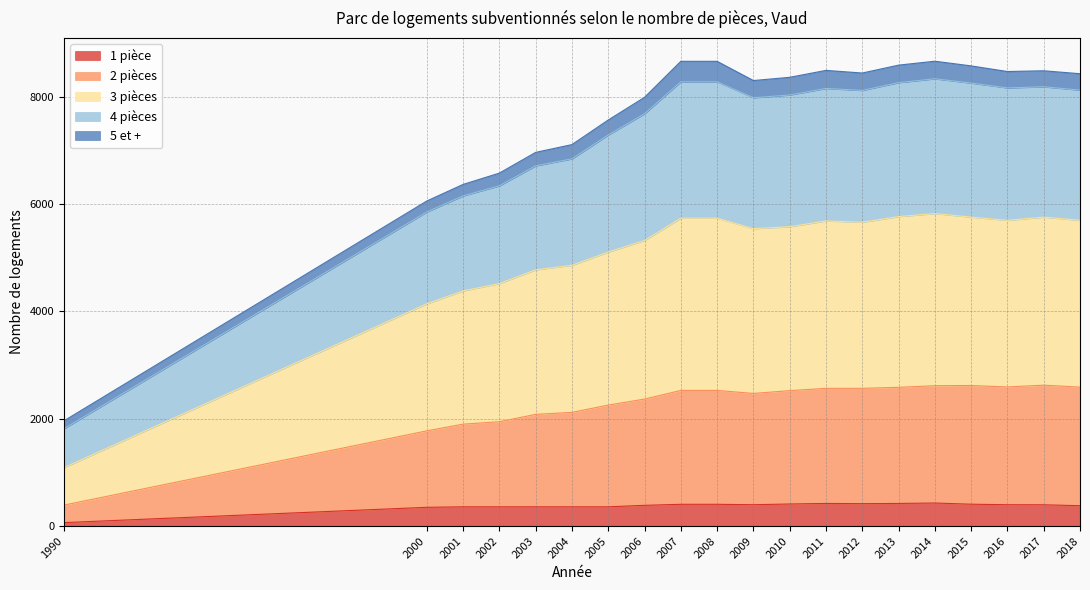

How many interior local valleys does the 2 pièces series have?

2